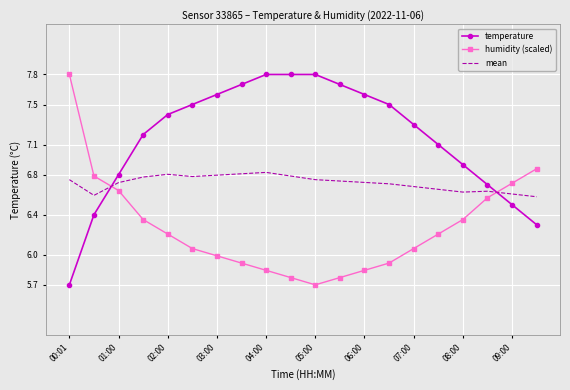

Which series has the largest total across all categories?

temperature